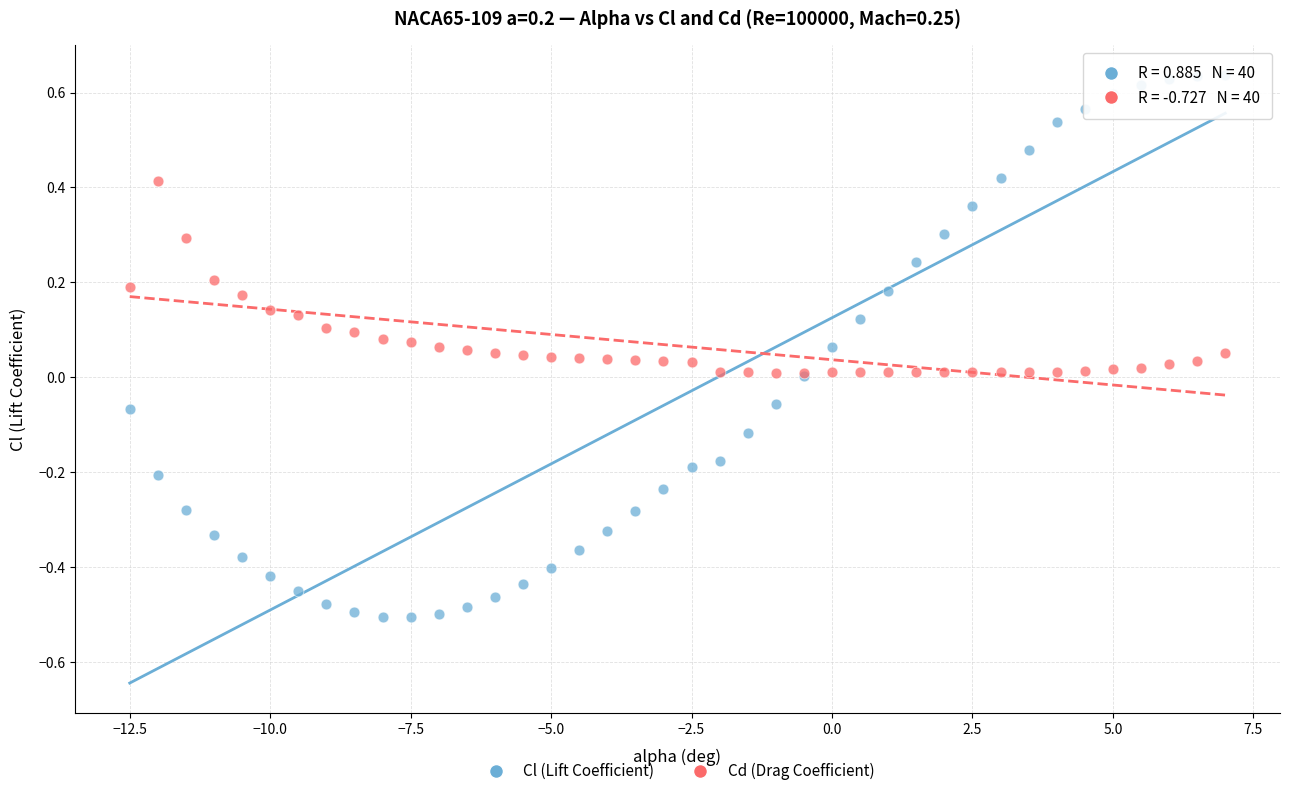

Which series has the largest Y range (max minus min)?

Cl (Lift Coefficient)